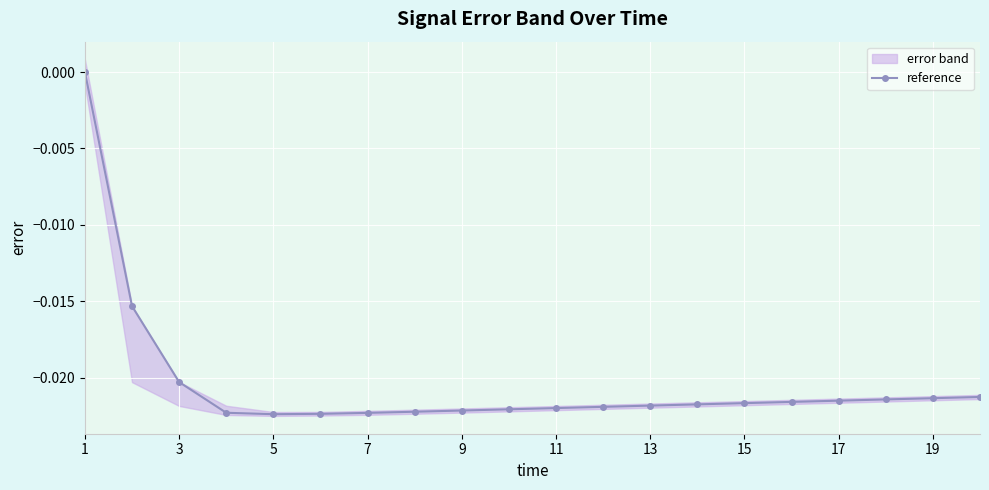

The value of reference at 1 is 0.0. True or false?

True